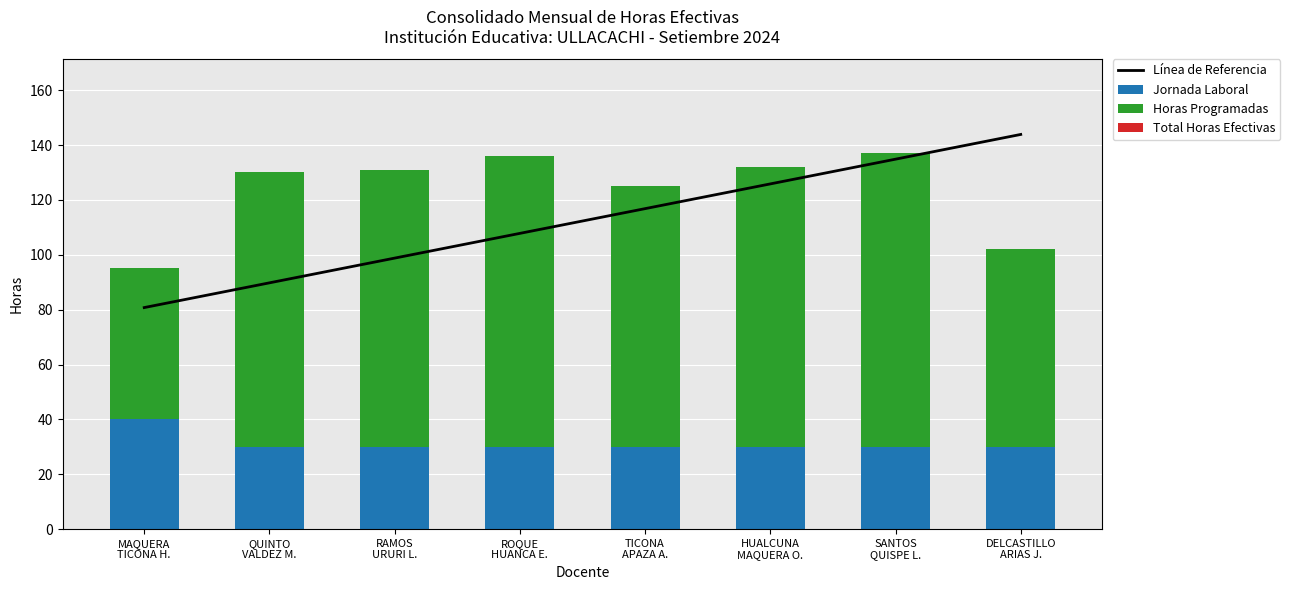

What is the label of the 8th bar from the left?

DELCASTILLO
ARIAS J.